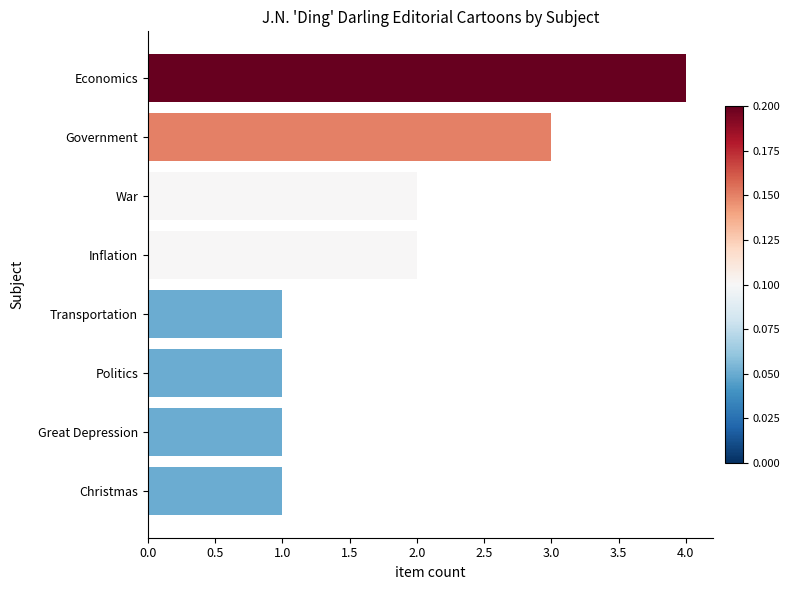

What is the smallest value displayed?

1